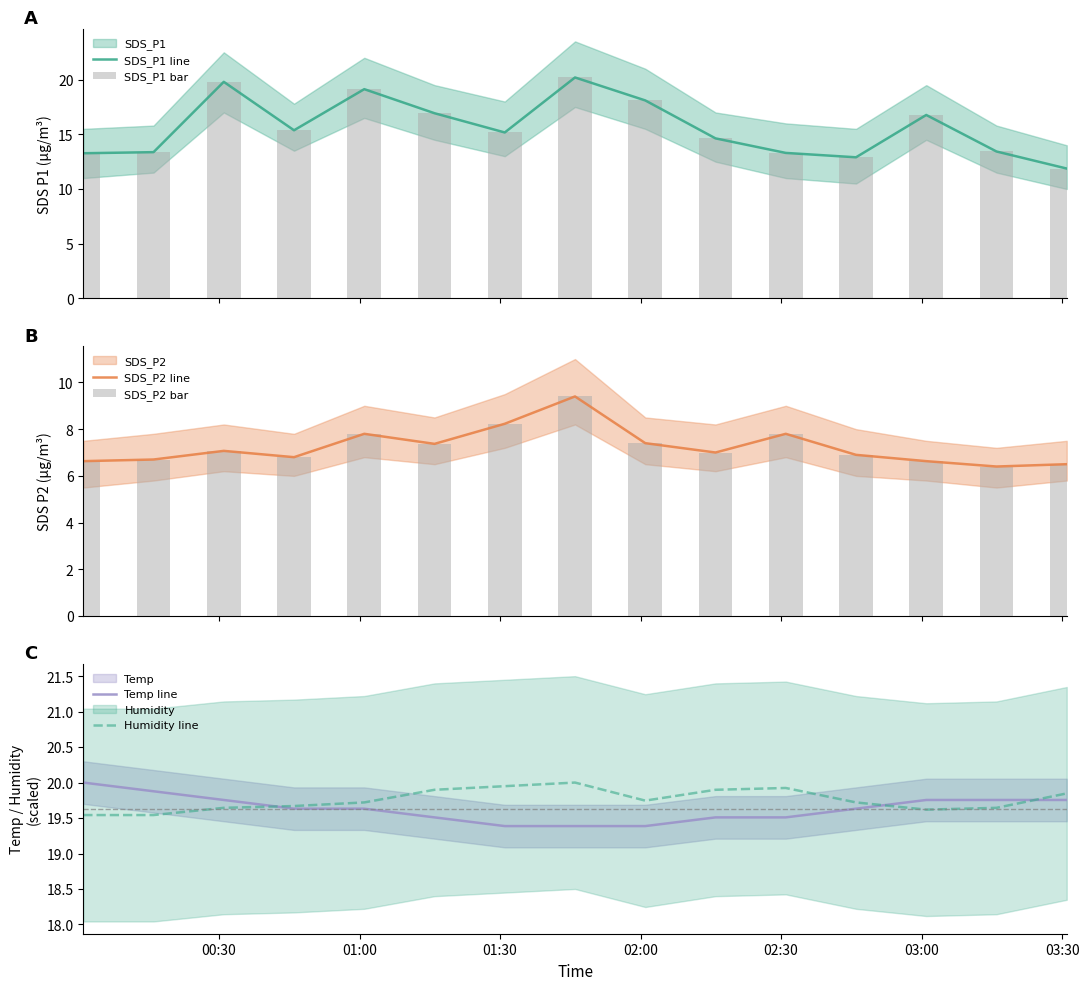

What is the minimum value for SDS_P1 line?

11.9